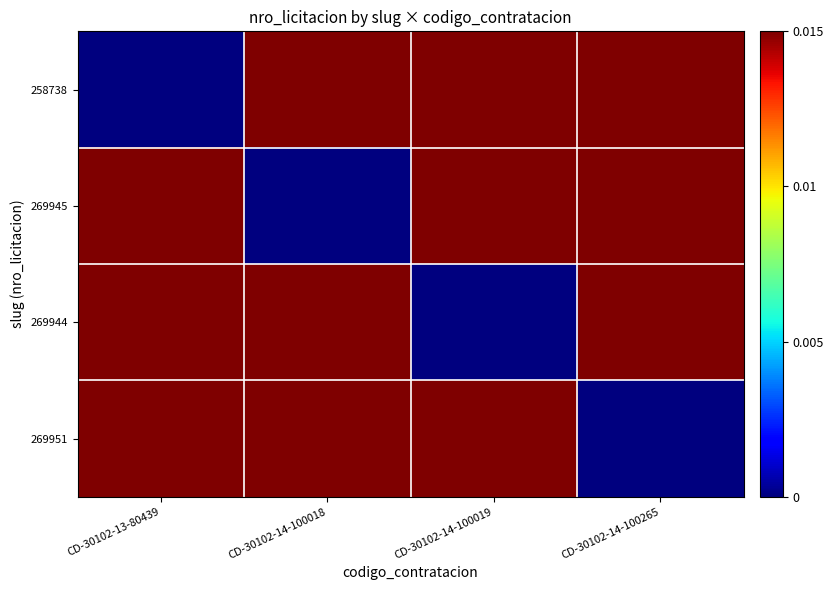

At which category is the sum across all series the highest?

CD-30102-13-80439